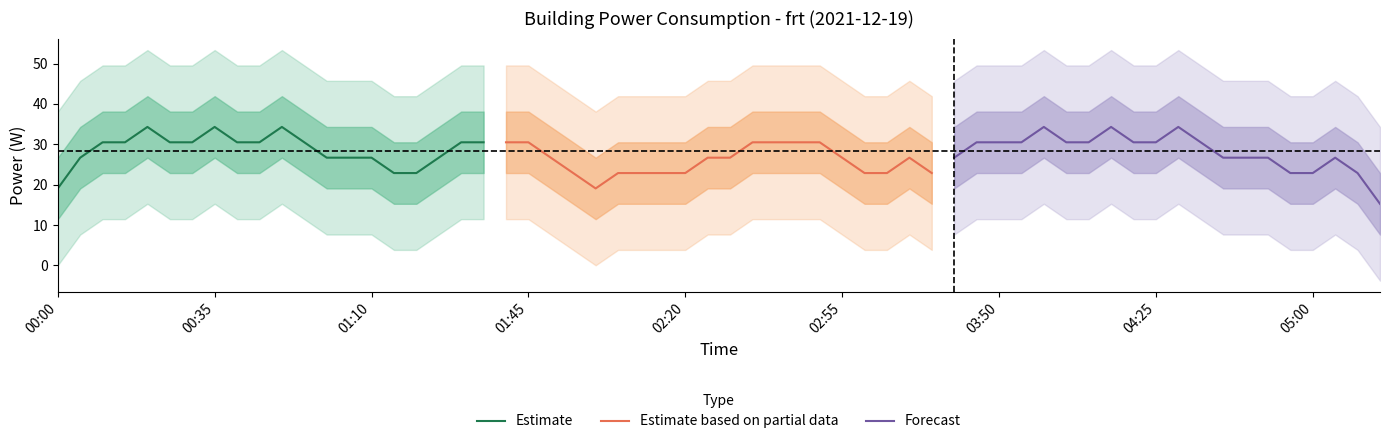

Is it true that Estimate equals 21.8 at 02:20?

False